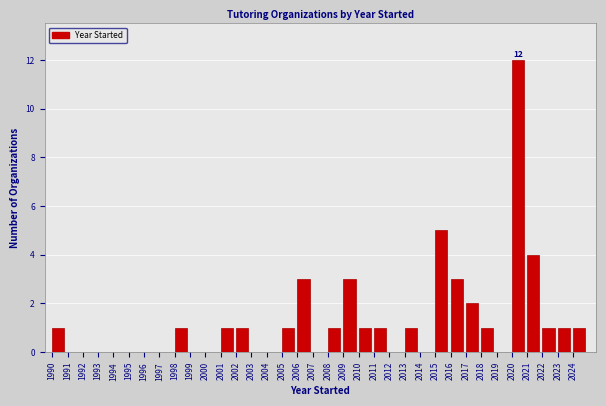

Over which range of the x-axis is the bar tallest?

2020 to 2021